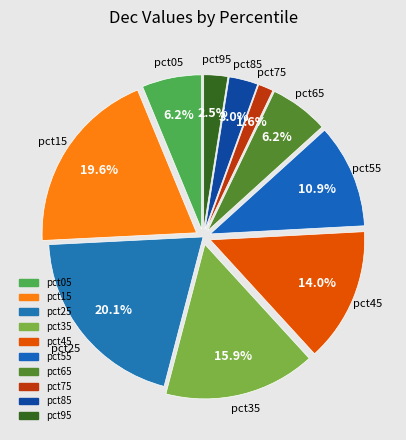

Which category has the smallest portion of the pie?

pct75